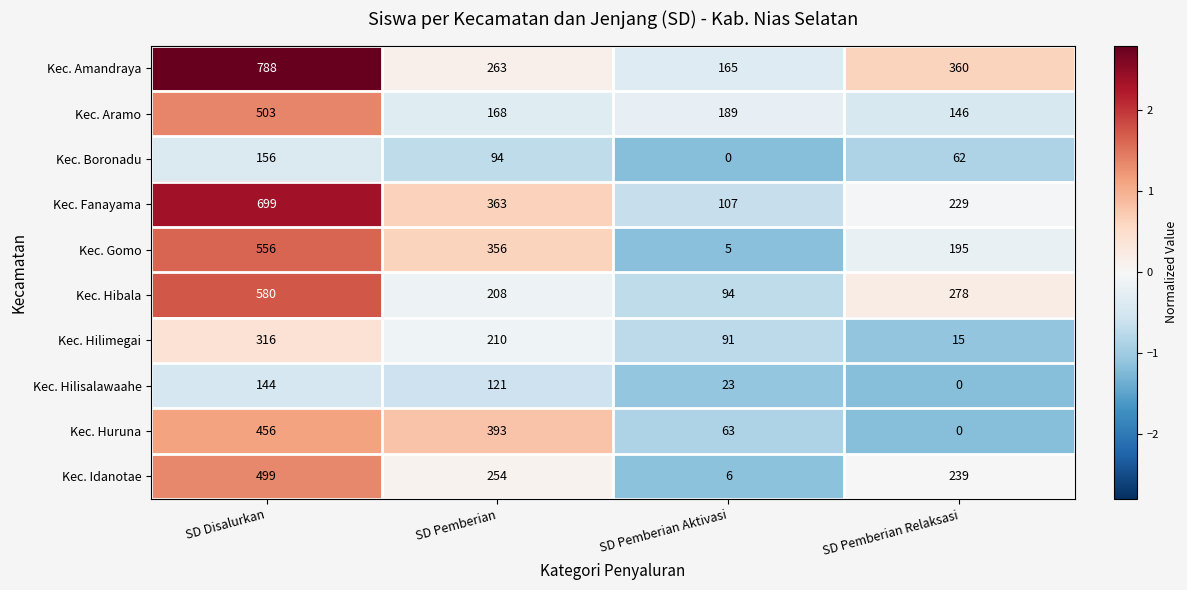

What is the approximate value of Kec. Idanotae at SD Disalurkan?

499